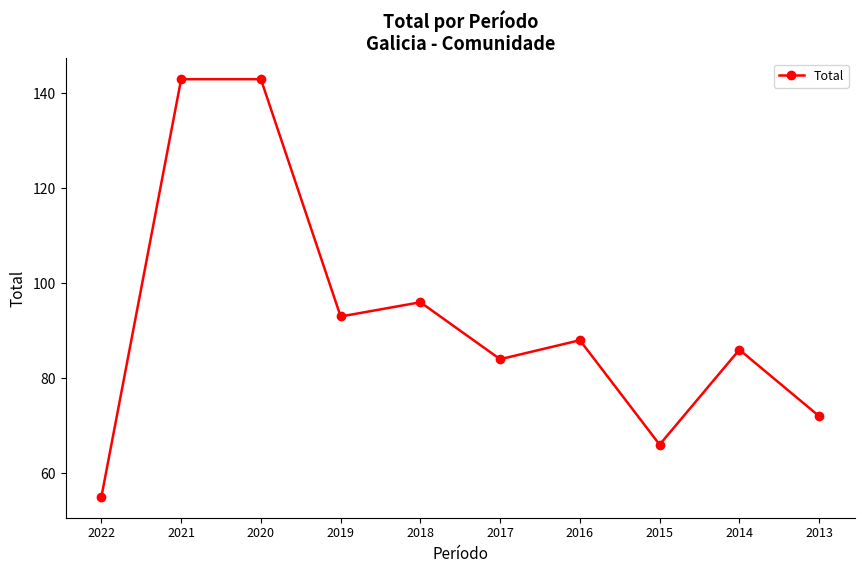

What is the change in value from 2019 to 2014?

-7